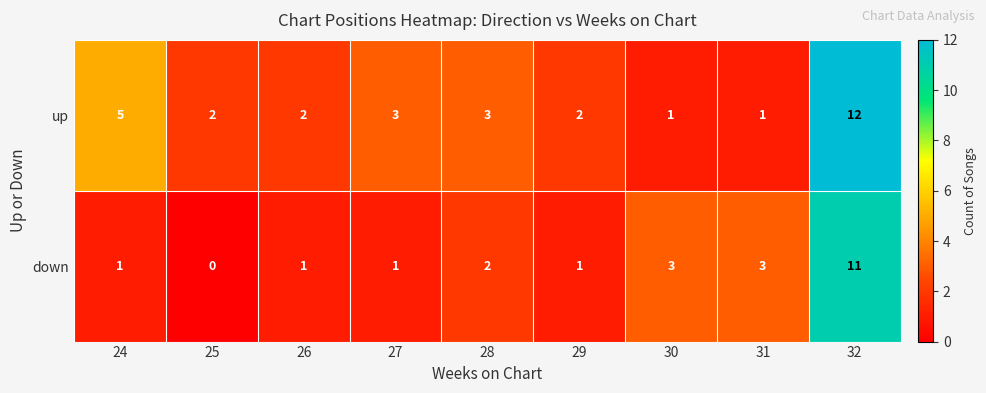

Reading left to right, list all the values displayed in this chart.

up: 5	2	2	3	3	2	1	1	12
down: 1	0	1	1	2	1	3	3	11